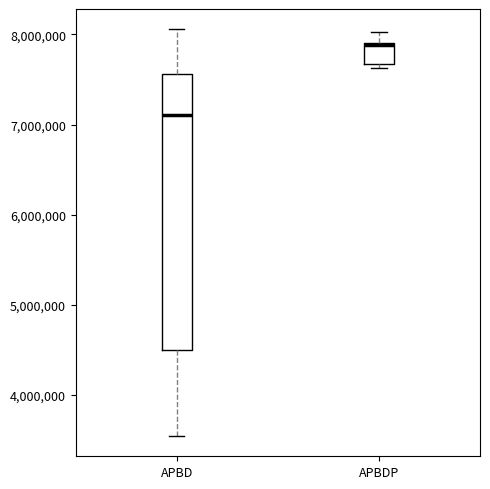

Reading left to right, transcribe this box plot: for each box, give where its median line is, the range the box spans, and where its two whiskers end, as read against the y-axis. The values are not printed on the chart, so give them approximately, as read against the axis.

APBD: median 7100000, box 4500000 to 7600000, whiskers 3500000 to 8100000
APBDP: median 7900000, box 7700000 to 7900000, whiskers 7600000 to 8000000